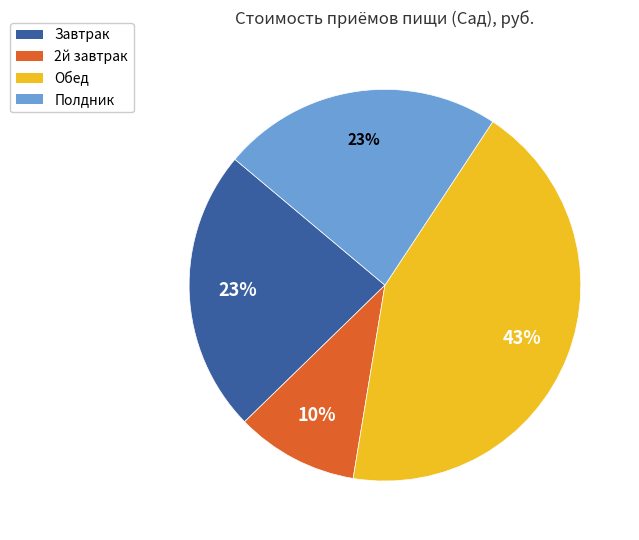

Does any single category account for the majority?

No